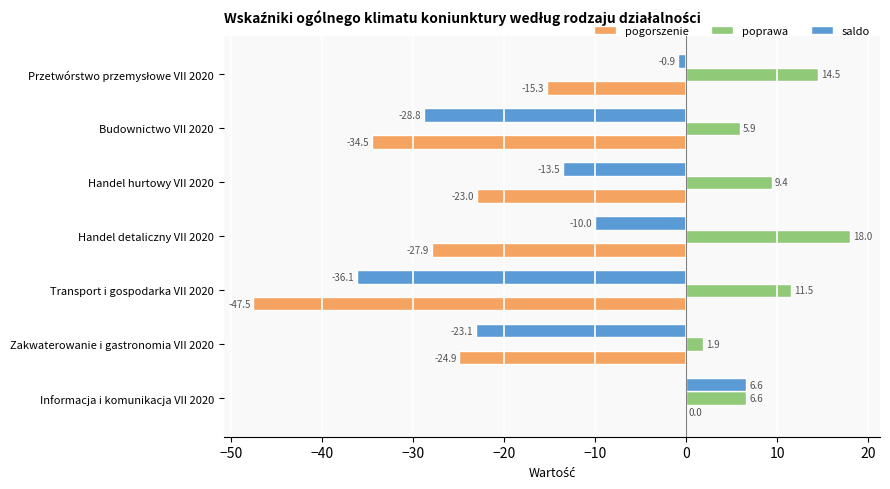

What is the maximum value shown in the chart?

18.0